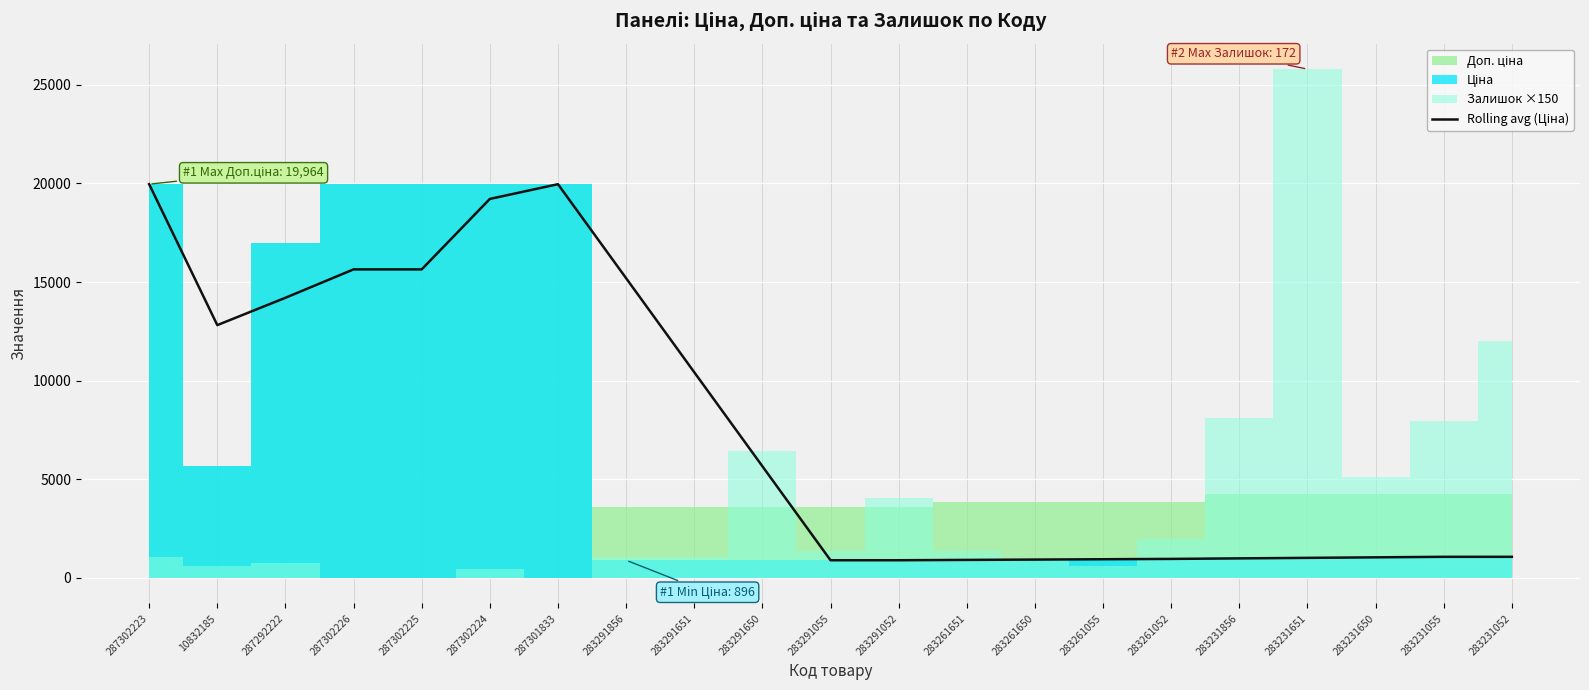

True or false: the data shows 9767.6 at 287302225.

False